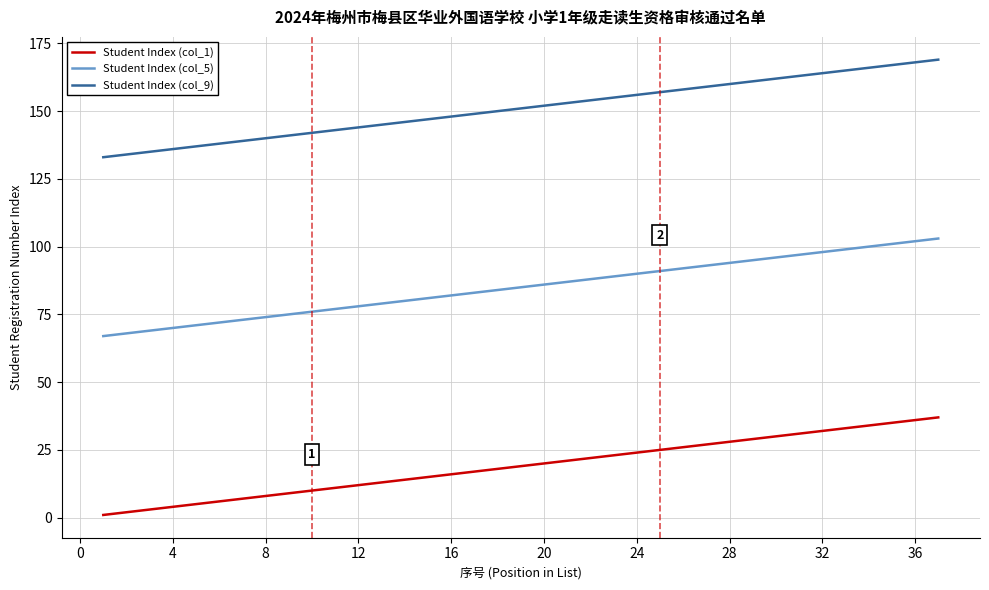

Rank the series by their maximum value, from lowest to highest.

Student Index (col_1), Student Index (col_5), Student Index (col_9)